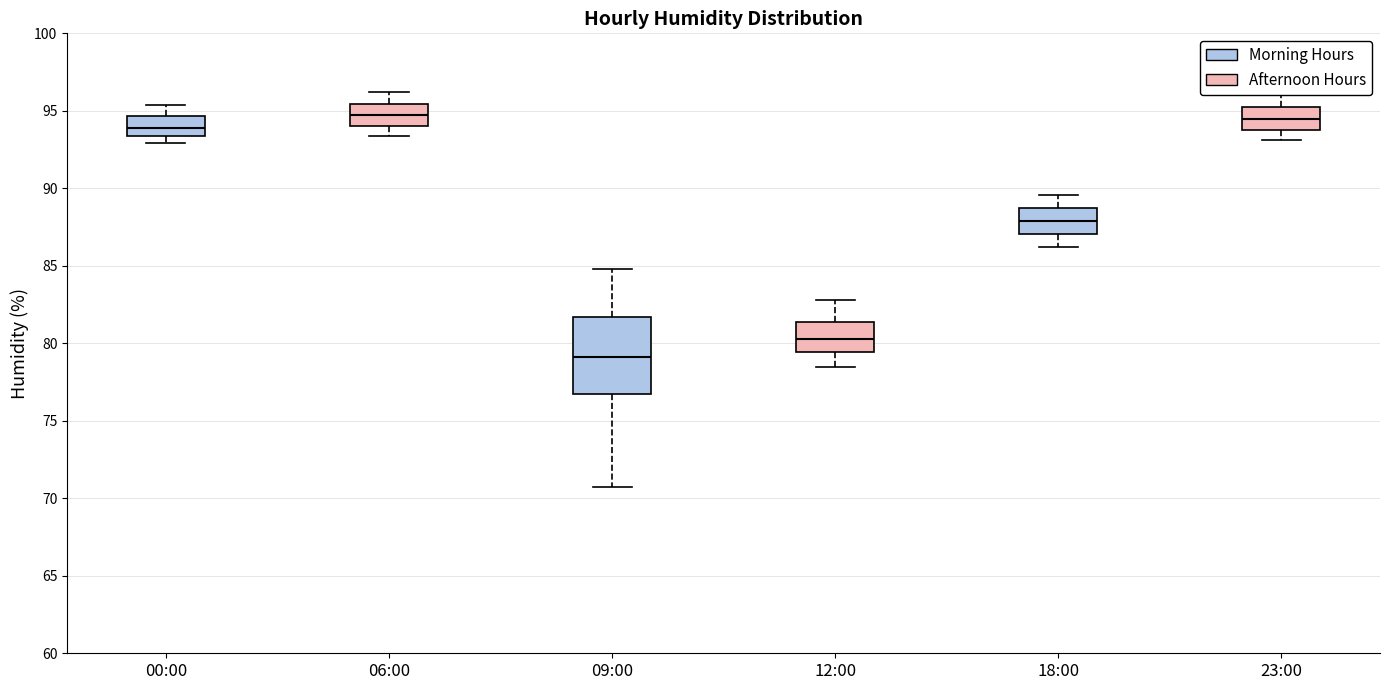

Where is the upper edge of the box for 18:00 on the y-axis? The values are not printed on the chart, so give them approximately, as read against the axis.

89.0